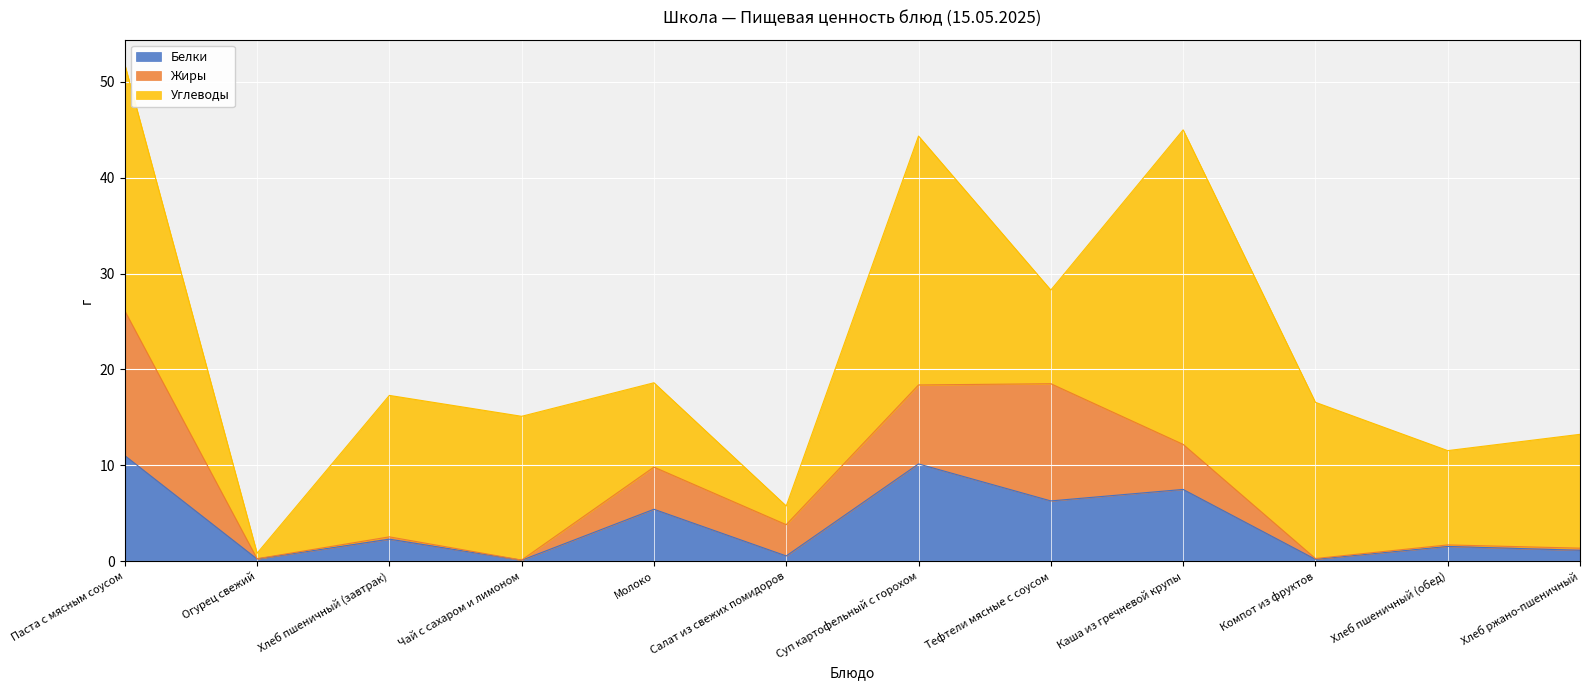

What is the maximum value for Углеводы?

32.8